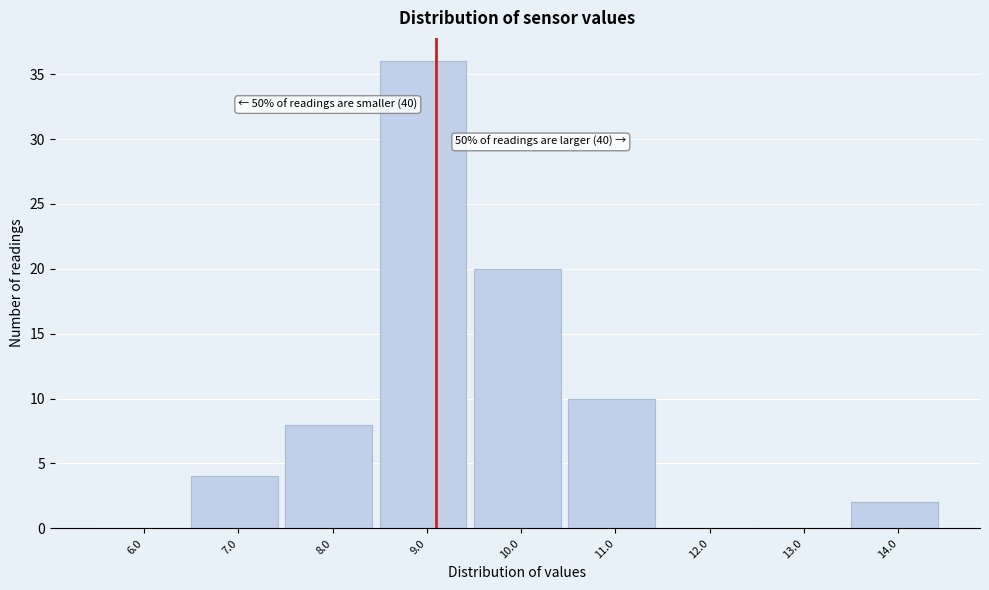

Reading right to left, transcribe all the data shown in this chart.

14.0=2	13.0=0	12.0=0	11.0=10	10.0=20	9.0=36	8.0=8	7.0=4	6.0=0